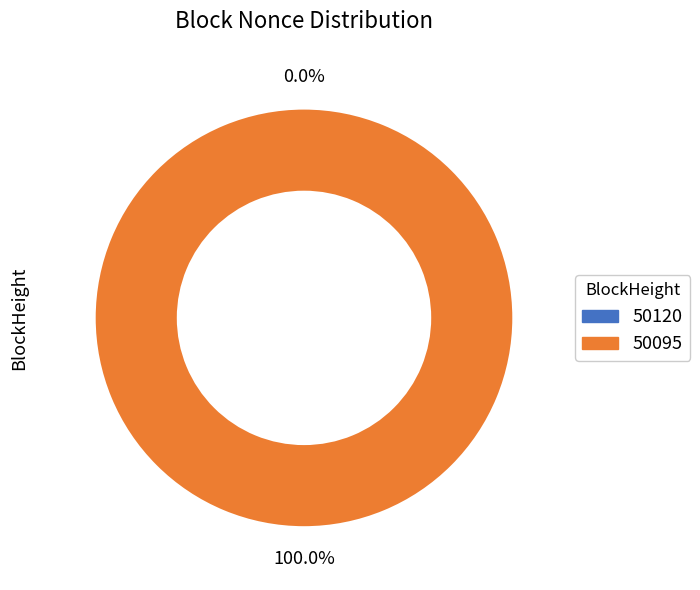

Which category has the smallest portion of the pie?

50120